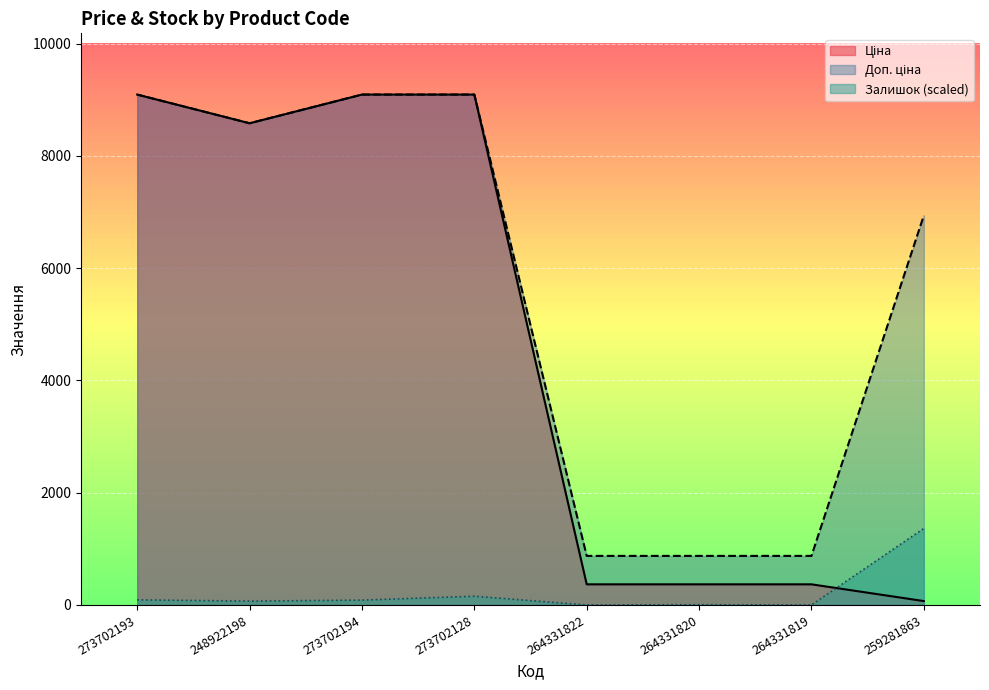

Reading right to left, transcribe all the data shown in this chart.

Ціна: 69.4	367.6	367.6	367.6	9092.0	9092.0	8581.1	9092.0
Доп. ціна: 6938.0	874.0	874.0	874.0	9092.0	9092.0	8581.1	9092.0
Залишок: 1363.8	0.0	4.6	0.0	155.6	87.0	68.6	91.5